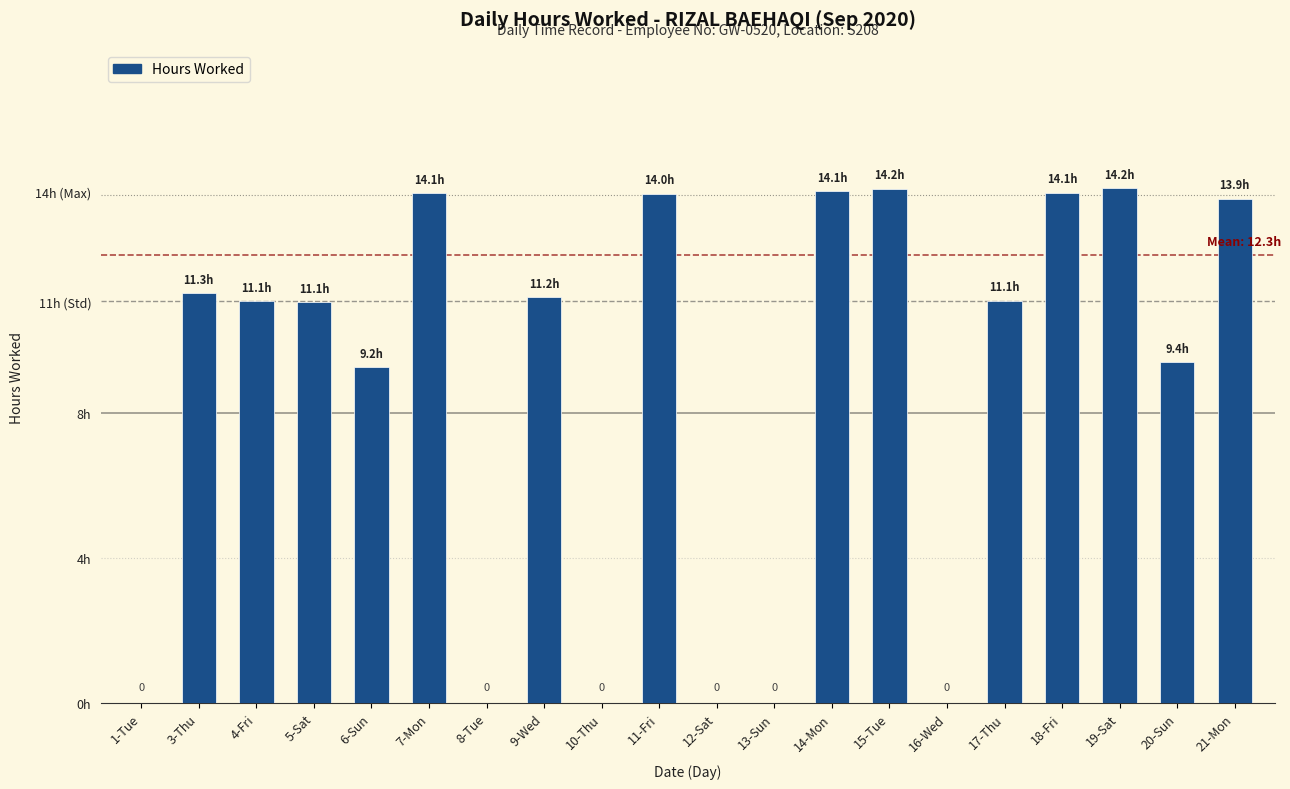

What is the label of the 2nd bar from the right?

20-Sun